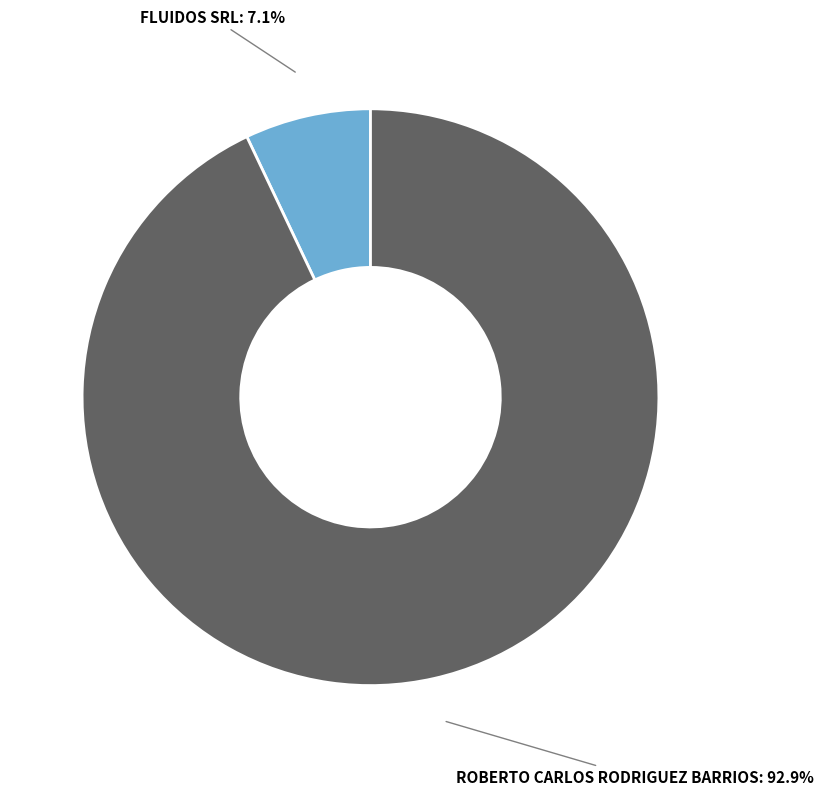

Is it true that FLUIDOS SRL is 1% of the pie?

False